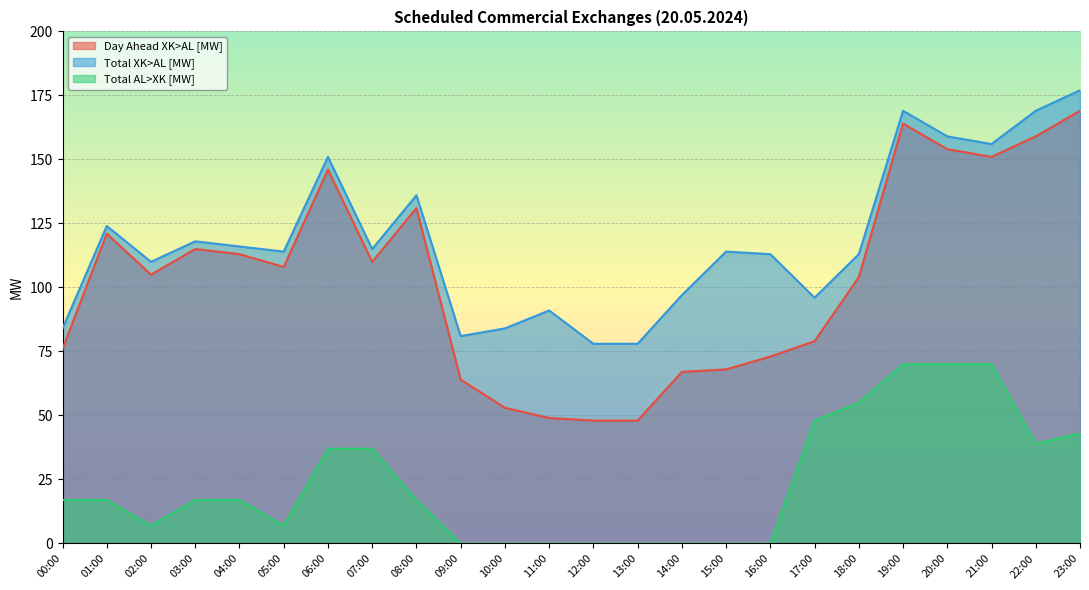

Between 16:00 and 21:00, which series saw the biggest shift?

Day Ahead XK>AL [MW]